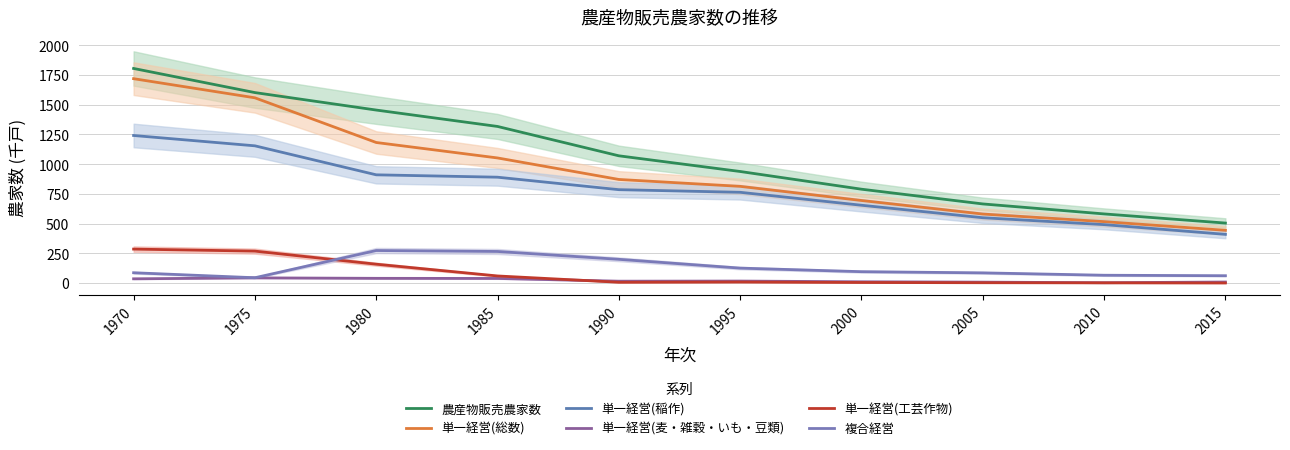

What is the maximum value for 単一経営(総数)?

1719